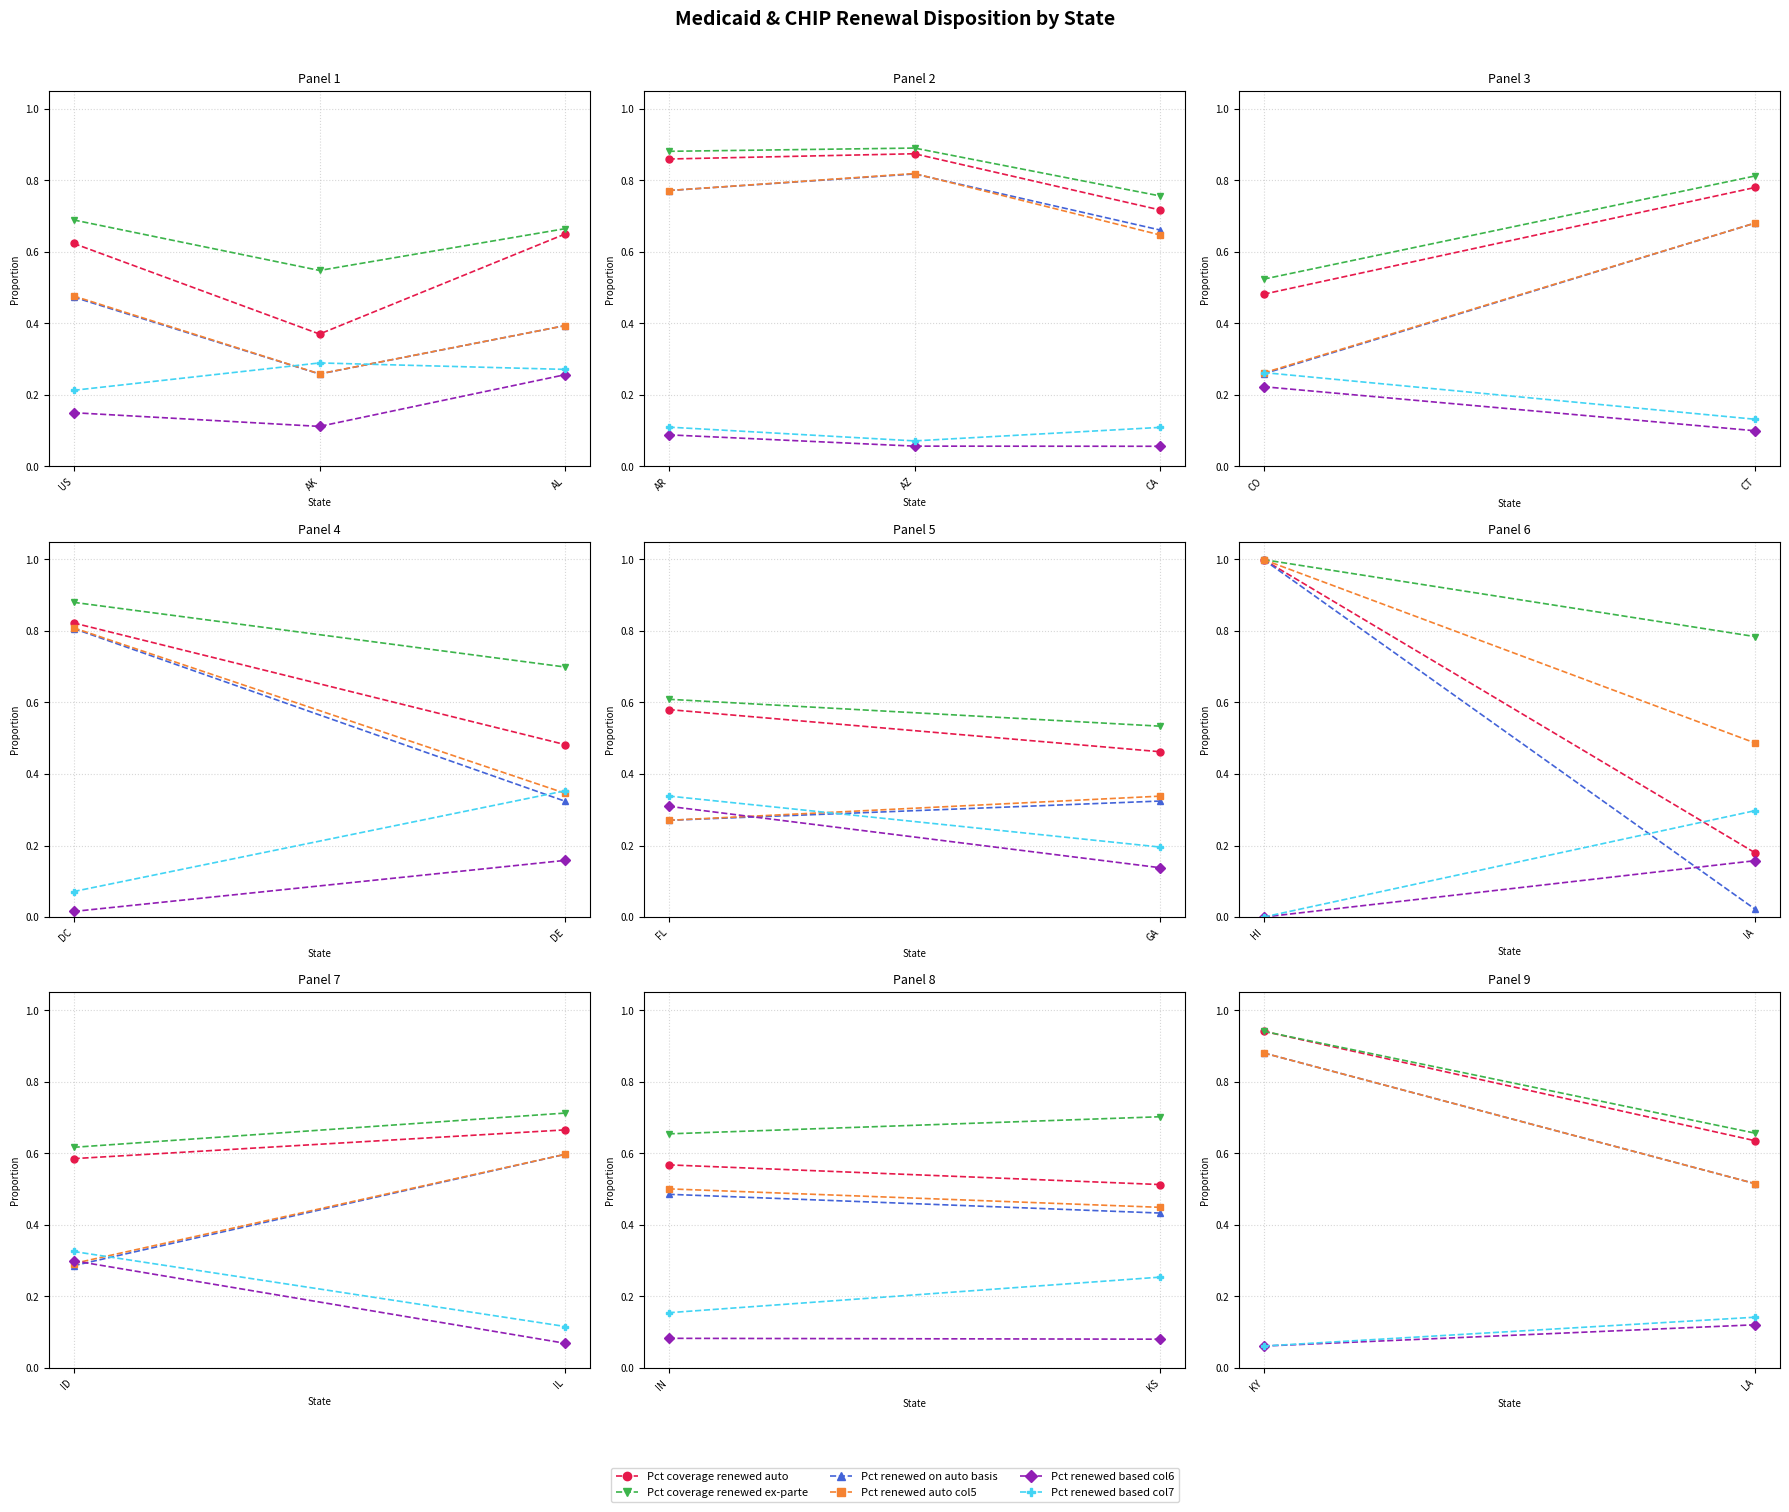

What is the difference between the maximum and minimum values in the Pct coverage renewed ex-parte series?

0.3